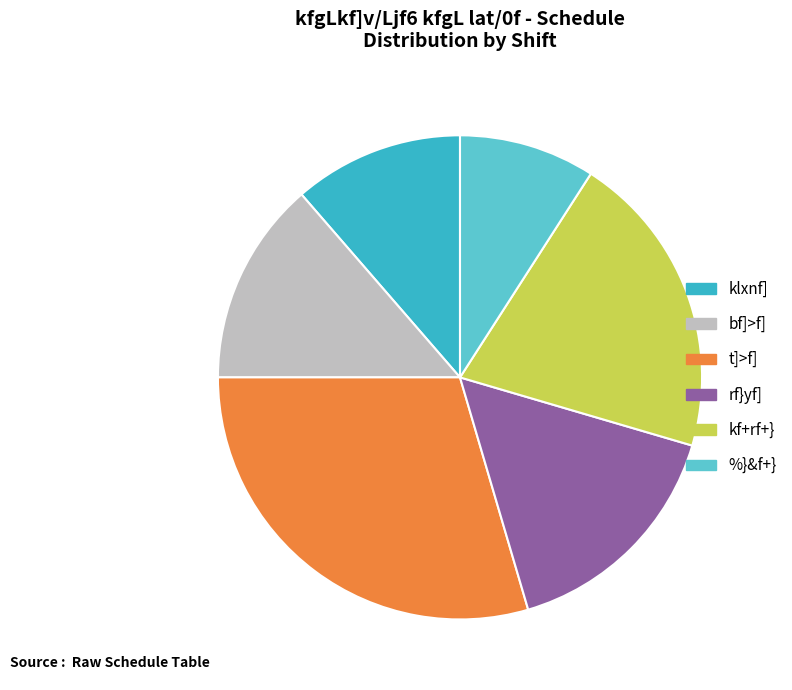

The %}&f+} slice represents 9% of the pie. True or false?

True